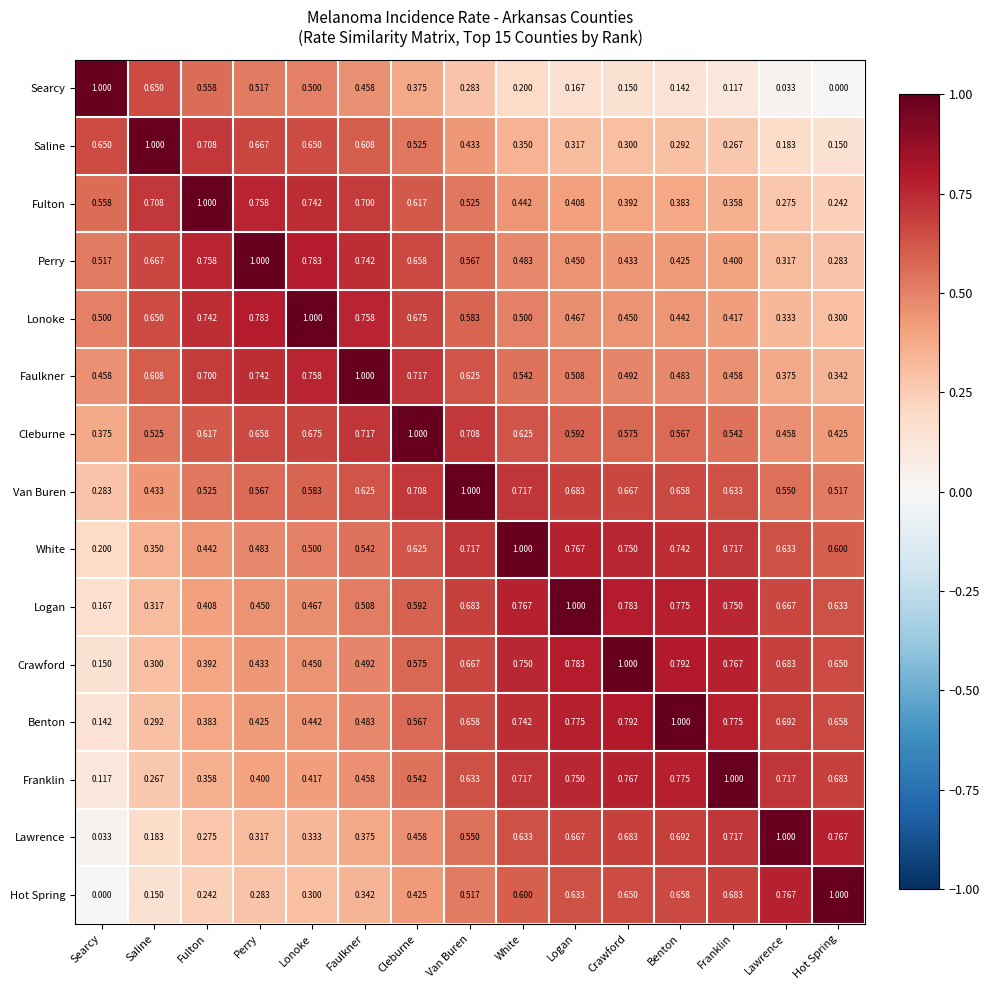

Count the number of categories in the chart.

15